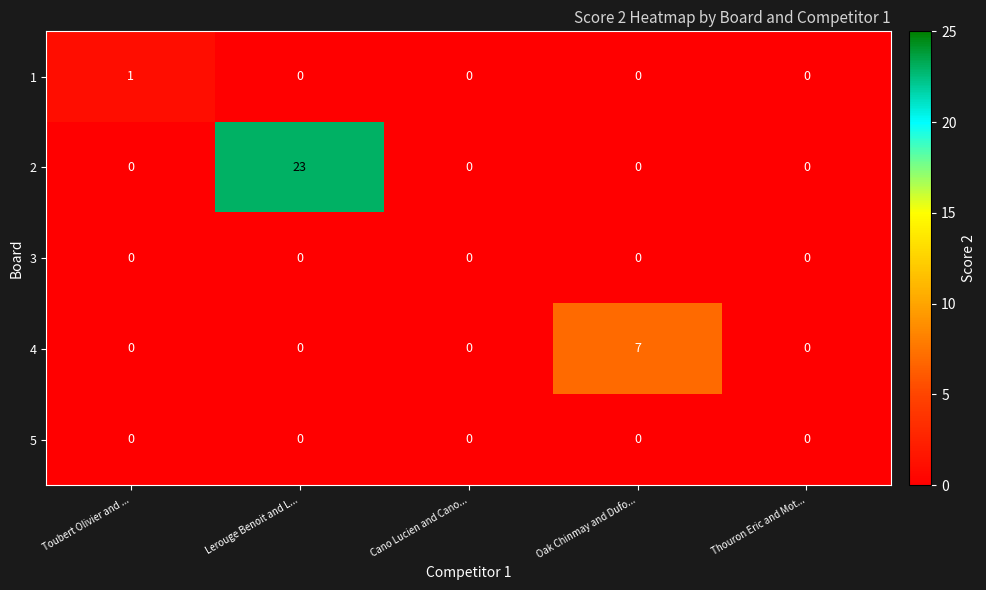

How many categories are shown in the chart?

5